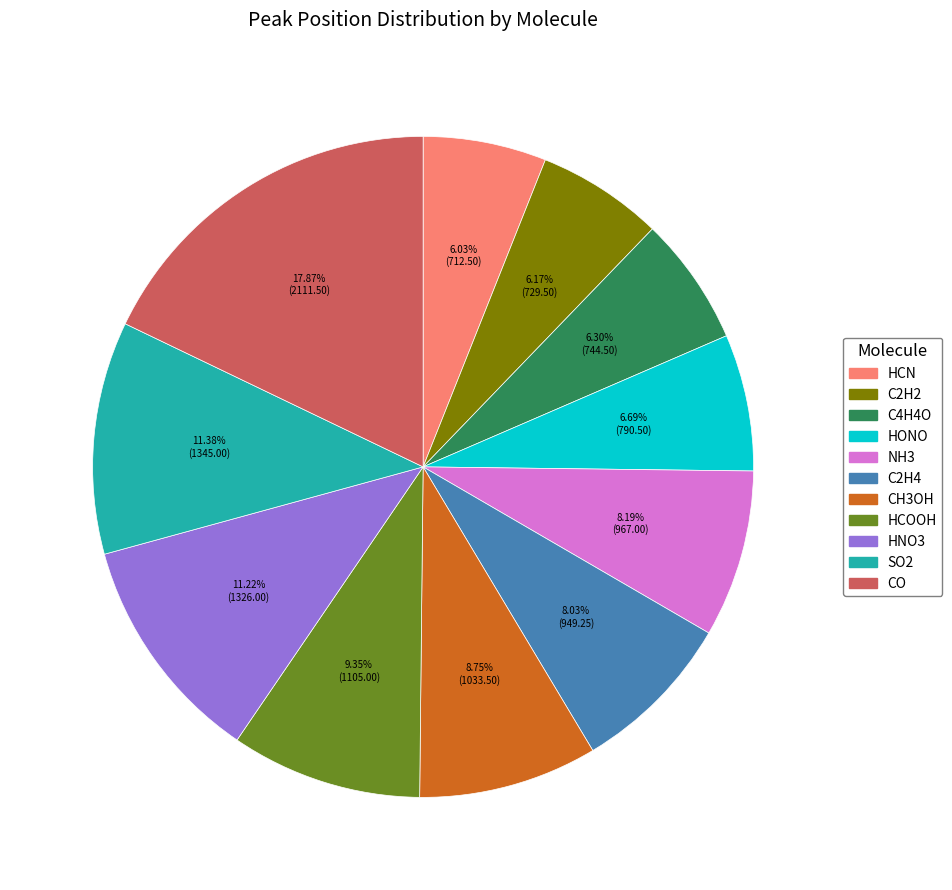

Which category has the biggest portion of the pie?

CO